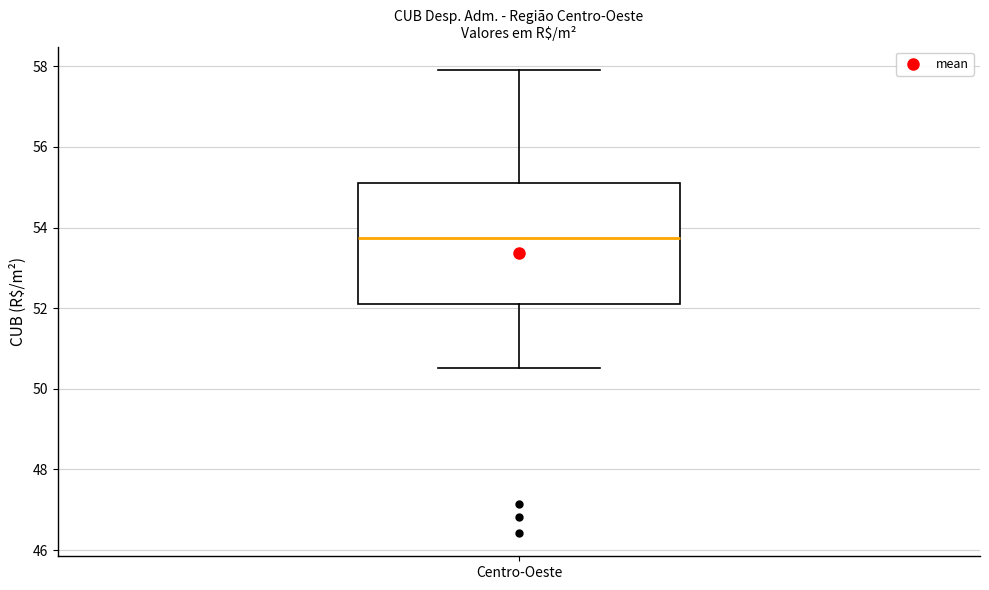

Transcribe this box plot: give where the median line is, the range the box spans, and where the two whiskers end, as read against the y-axis. The values are not printed on the chart, so give them approximately, as read against the axis.

median 53.8, box 52.0 to 55.2, whiskers 50.6 to 58.0